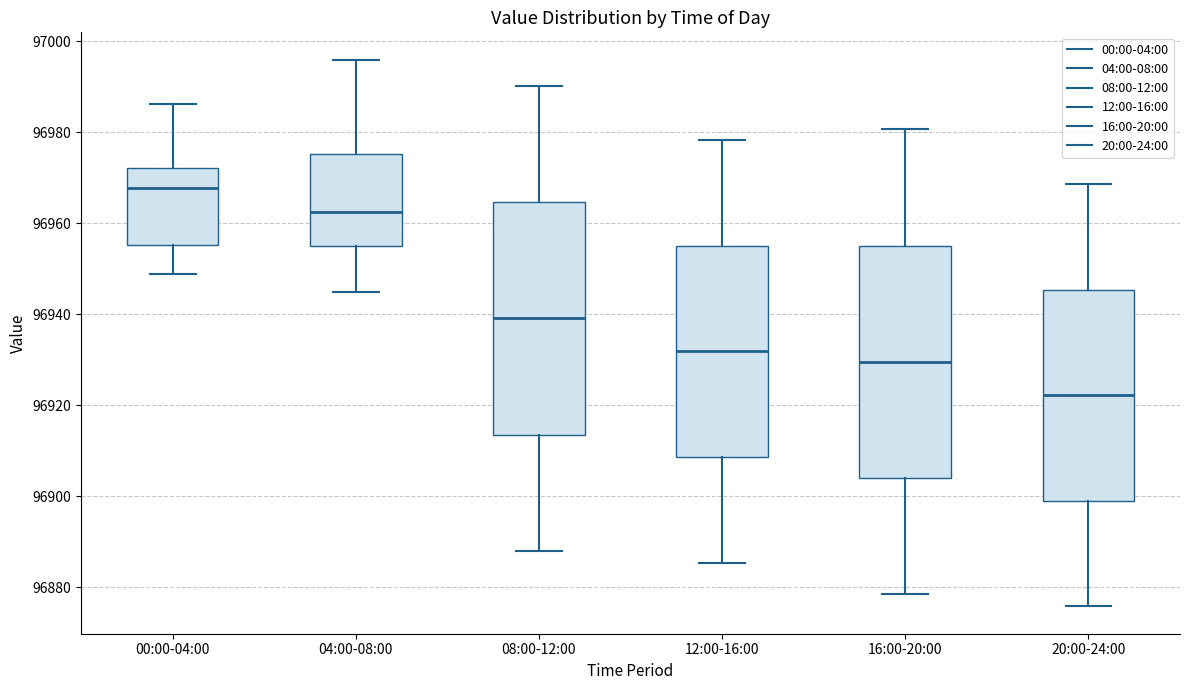

Where does the lower whisker of the box for 20:00-24:00 end on the y-axis? The values are not printed on the chart, so give them approximately, as read against the axis.

96876